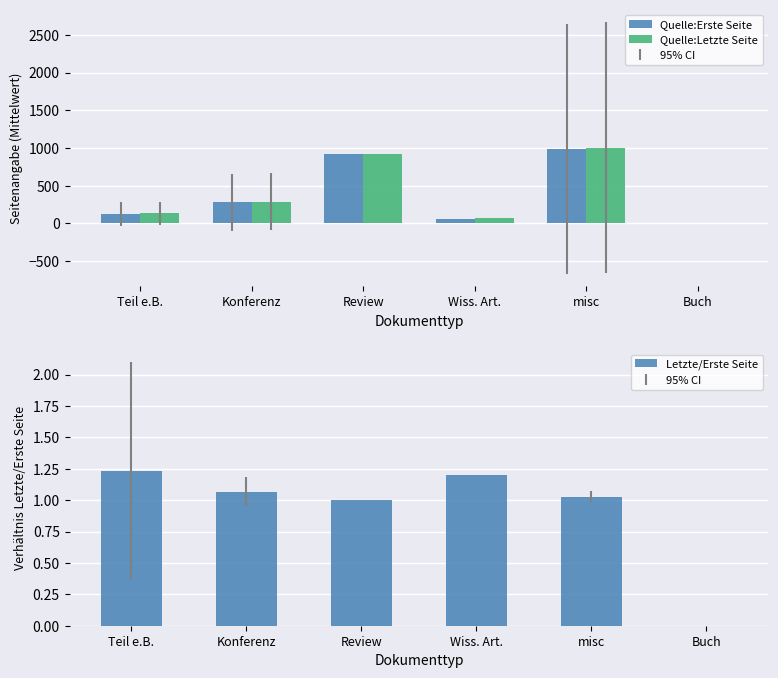

What is the total value across all series at misc?

1994.7